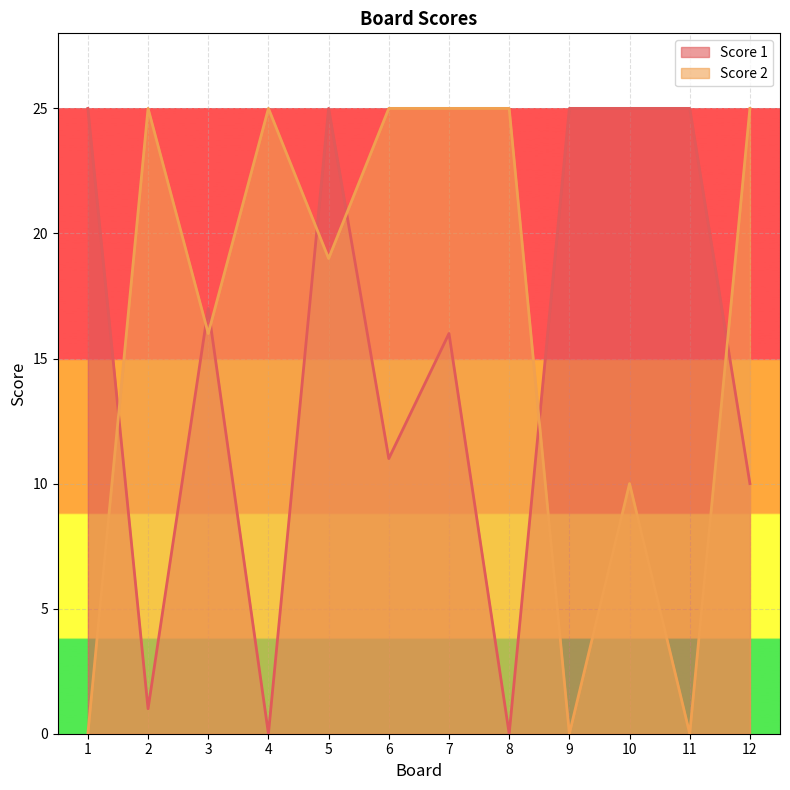

What is the difference between the Score 2 values at 11 and 3?

16